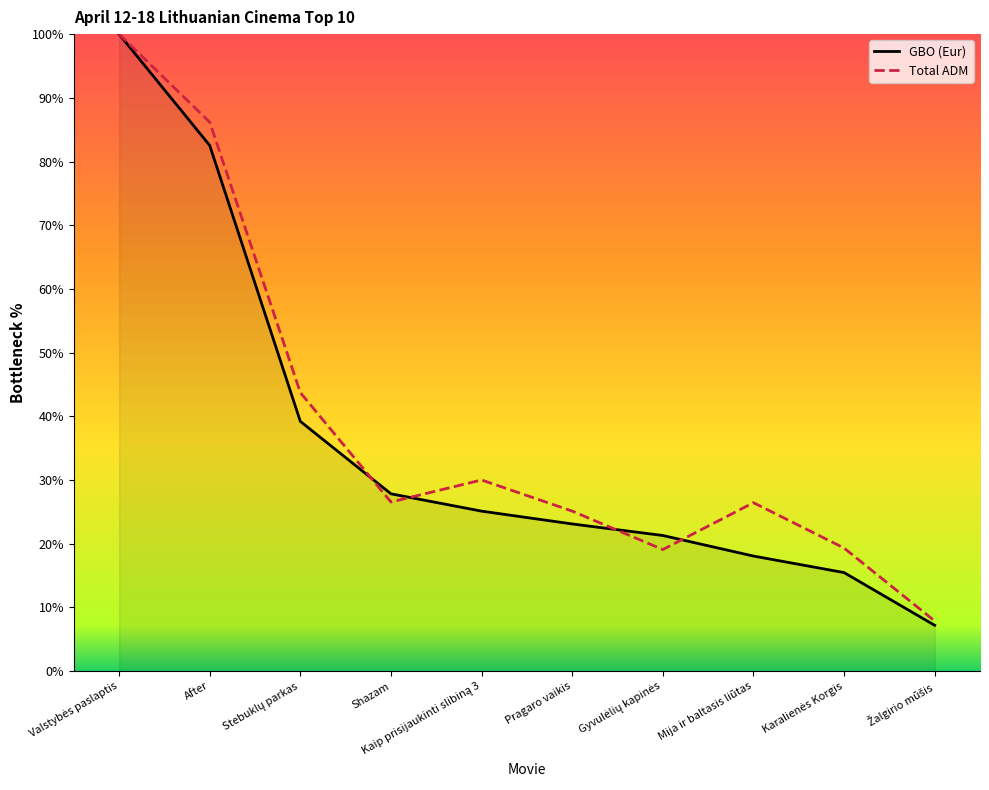

Is it true that GBO (Eur) equals 40.7 at Shazam?

False